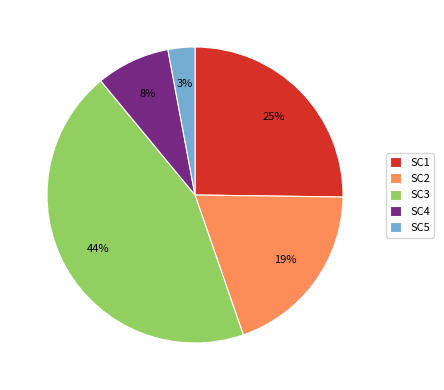

To the nearest percent, what percentage of the pie is SC3?

44%